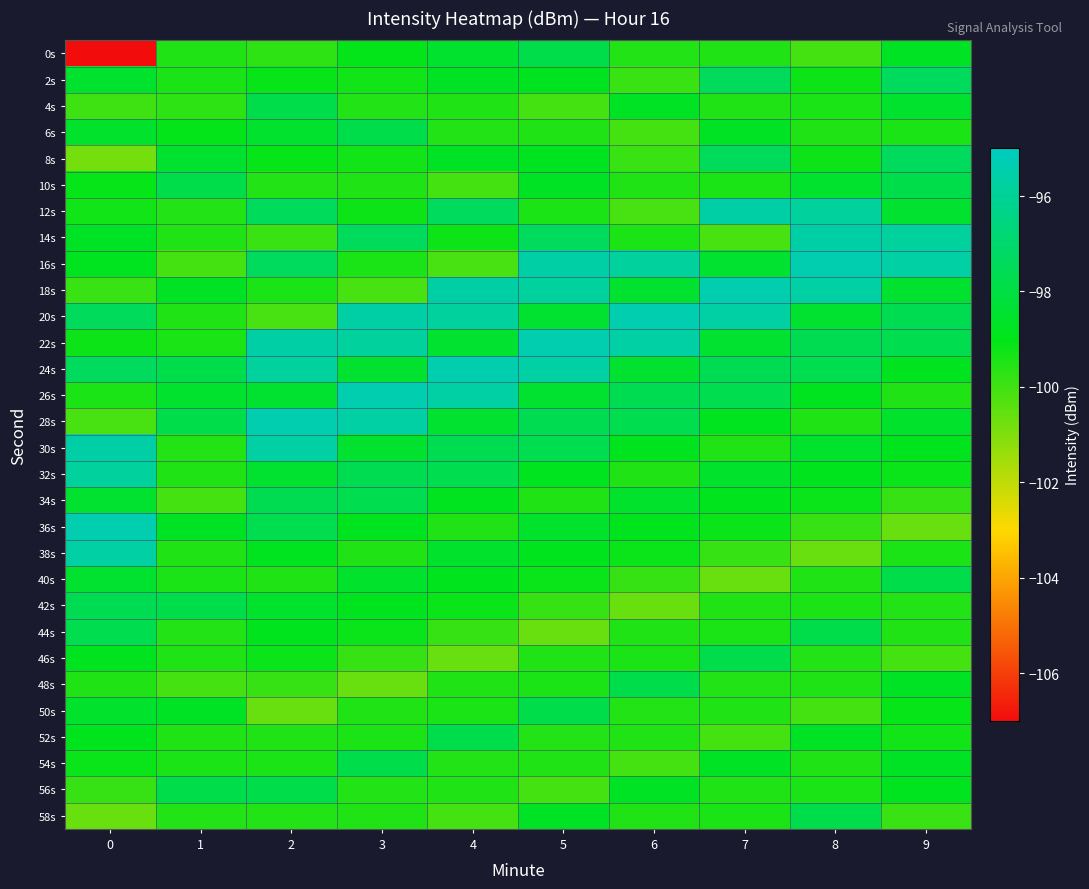

Which series has the widest spread of values?

0s